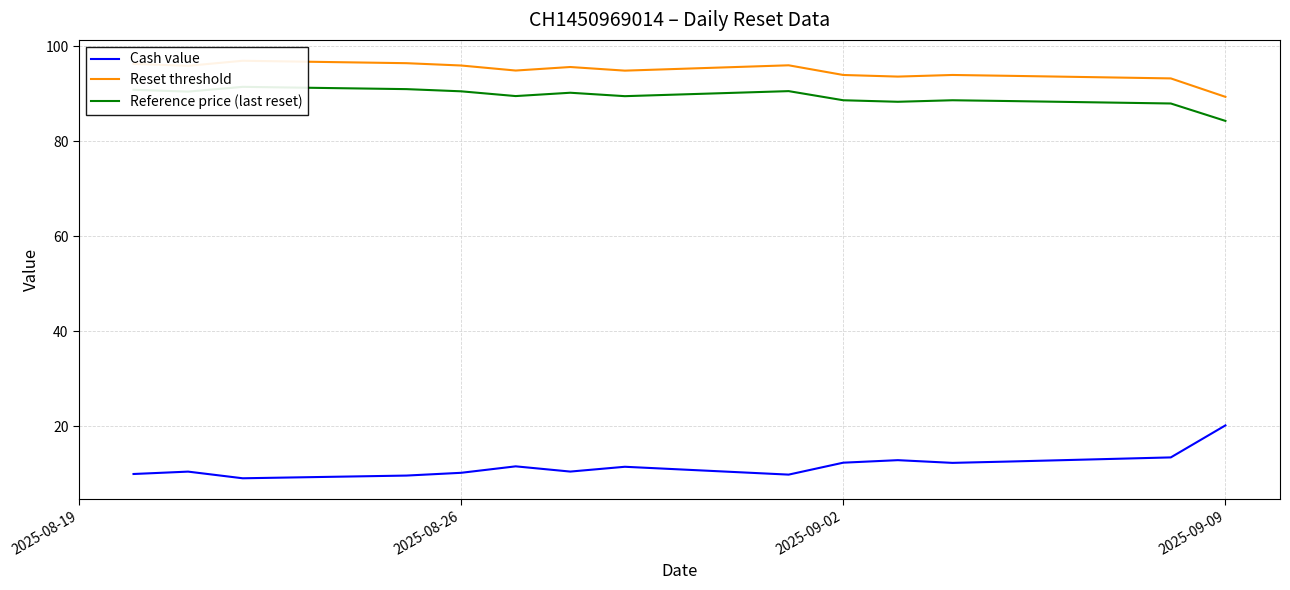

True or false: Cash value and Reset threshold intersect in this chart.

False